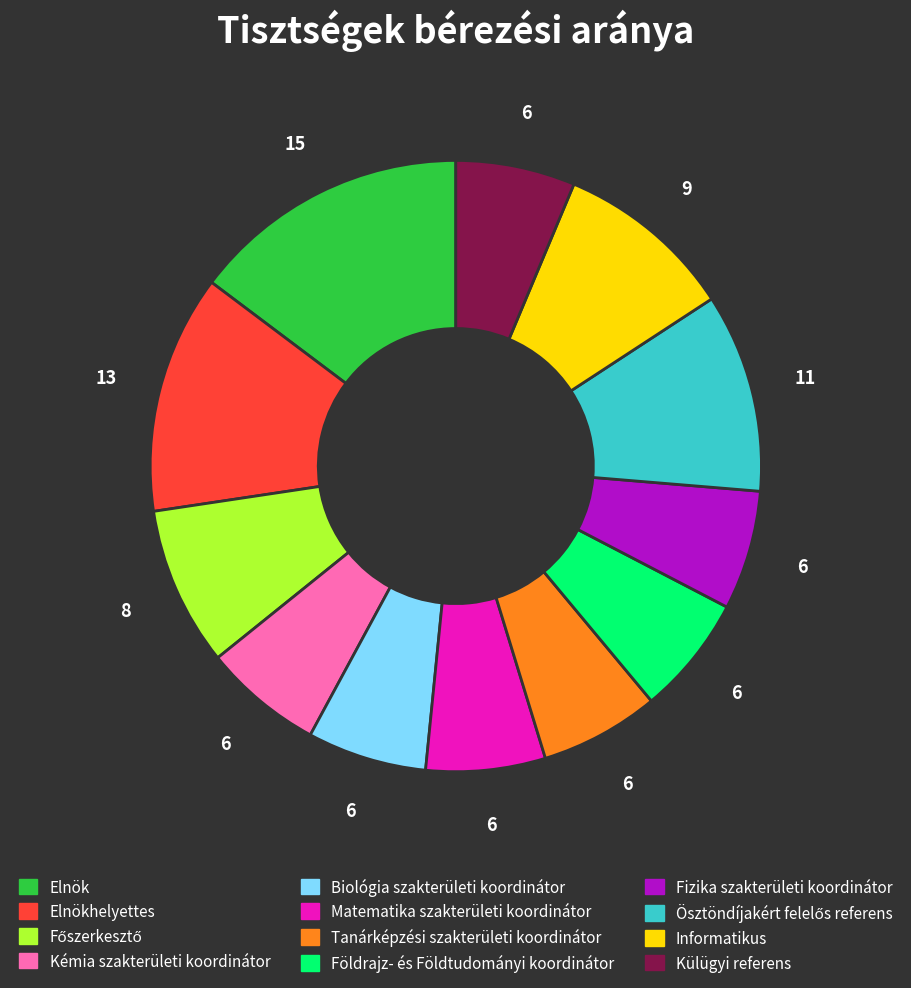

Is there a majority slice in this chart?

No